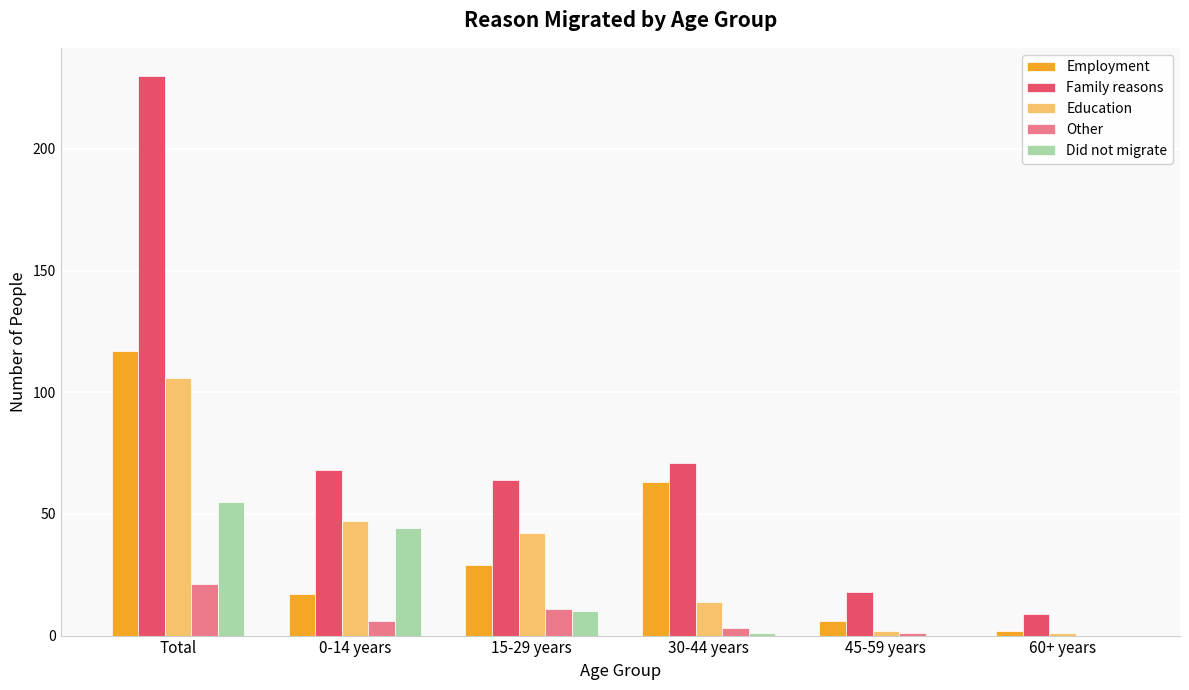

At which category is the sum across all series the highest?

Total